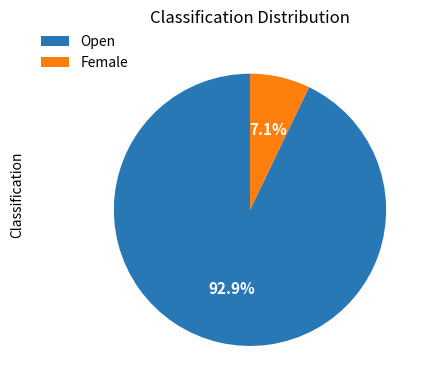

Which category has the biggest portion of the pie?

Open